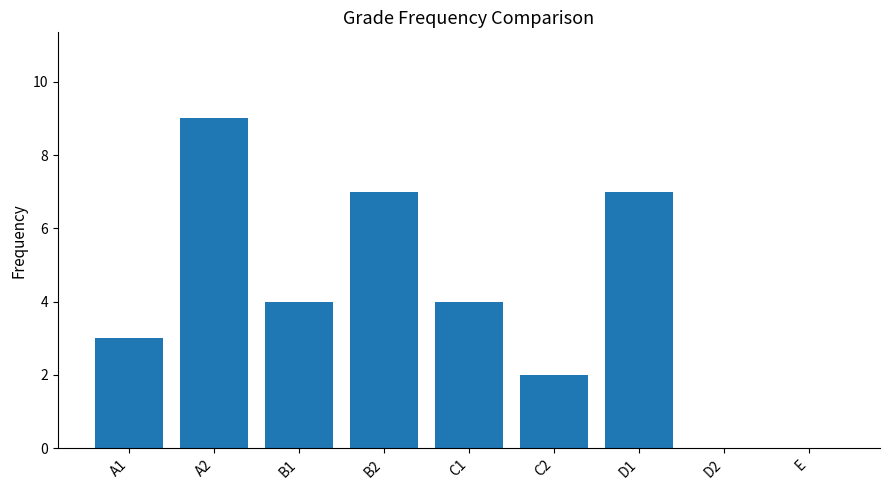

Count the number of data series in this chart.

1